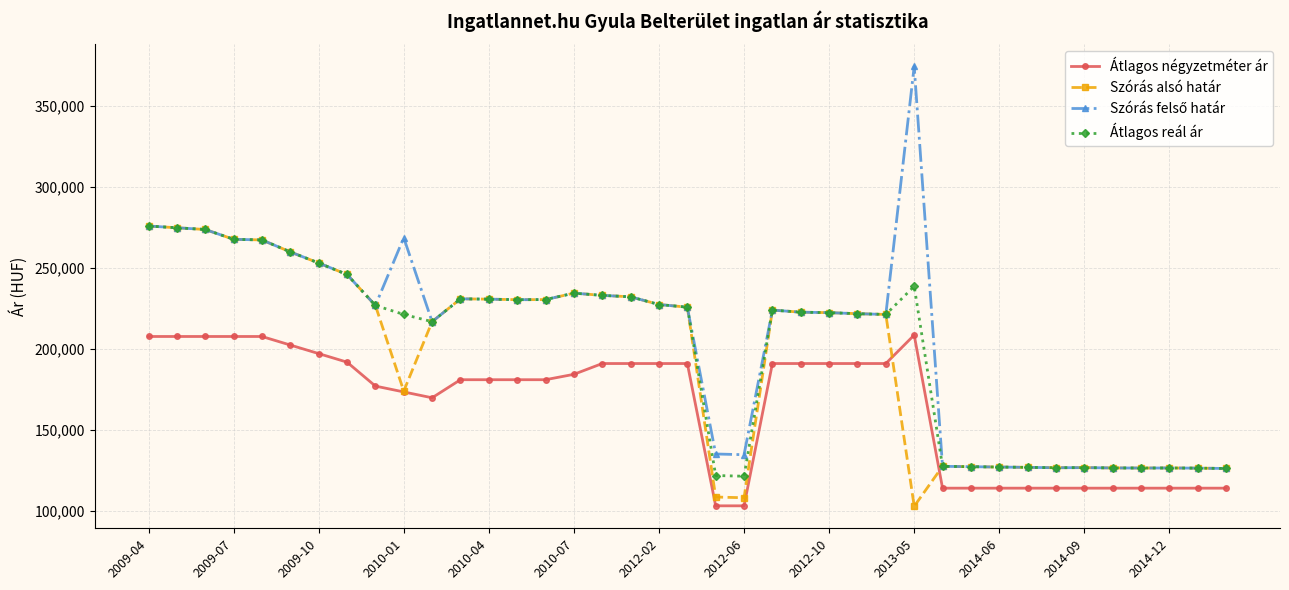

What is the minimum value for Átlagos négyzetméter ár?

103026